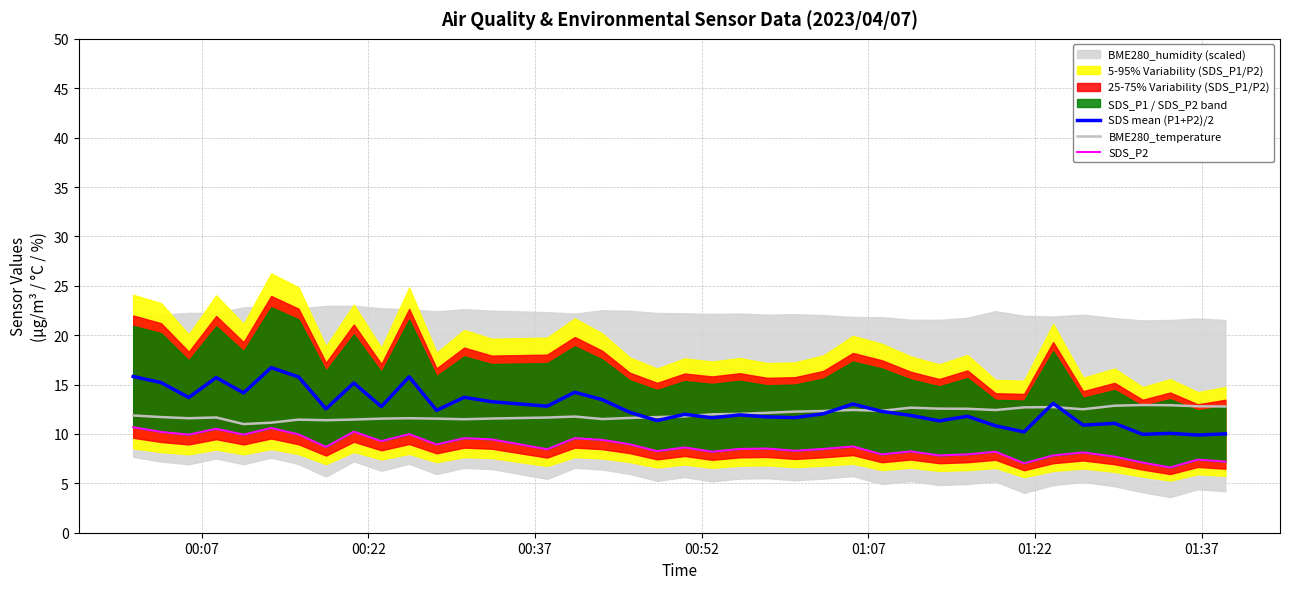

What is the minimum value for SDS mean (P1+P2)/2?

9.9